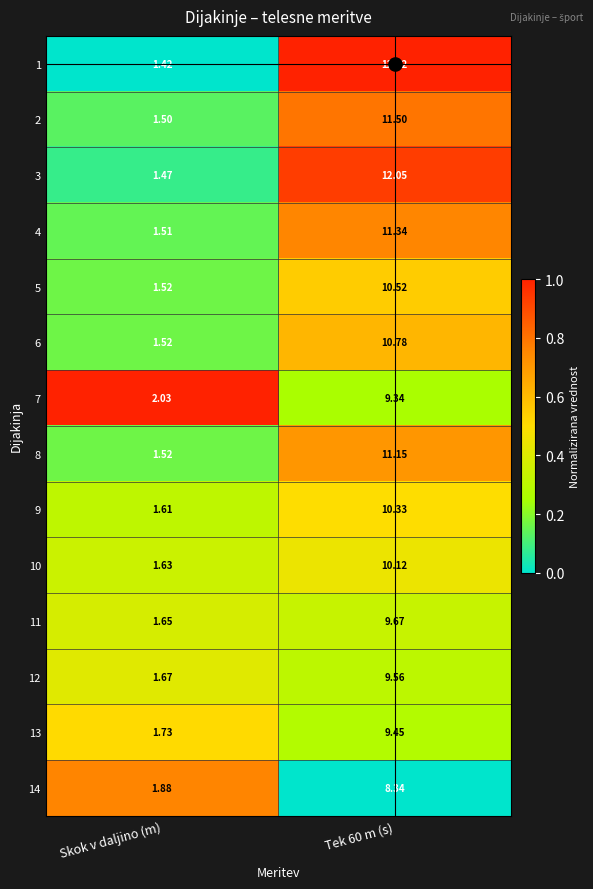

Which series has the largest range (max minus min)?

1